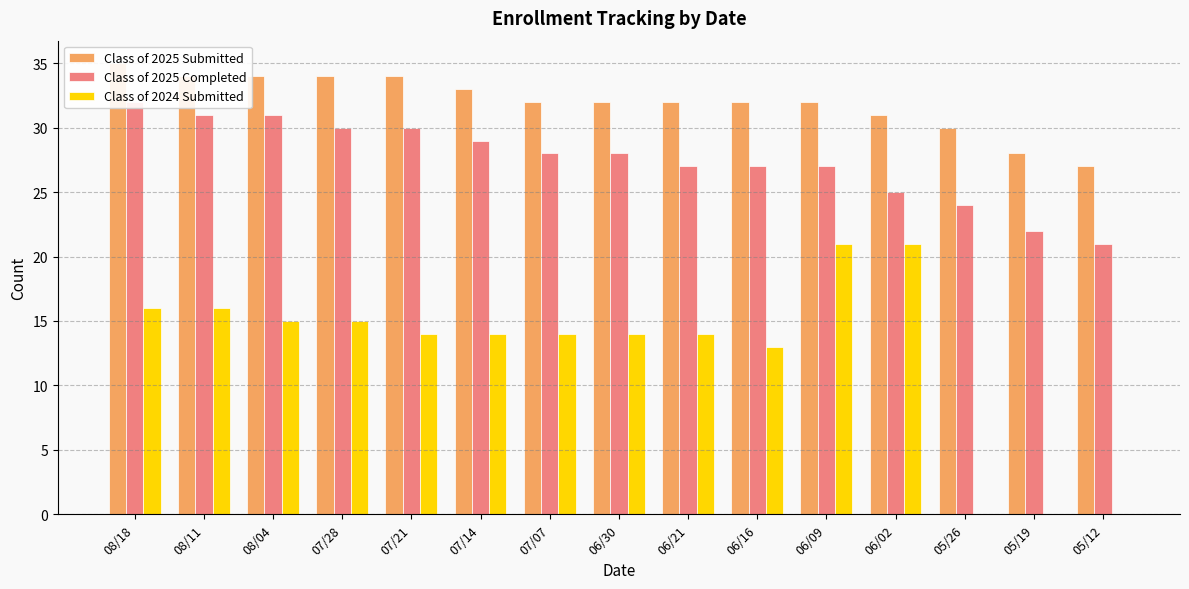

Rank the series by their average value, from lowest to highest.

Class of 2024 Submitted, Class of 2025 Completed, Class of 2025 Submitted